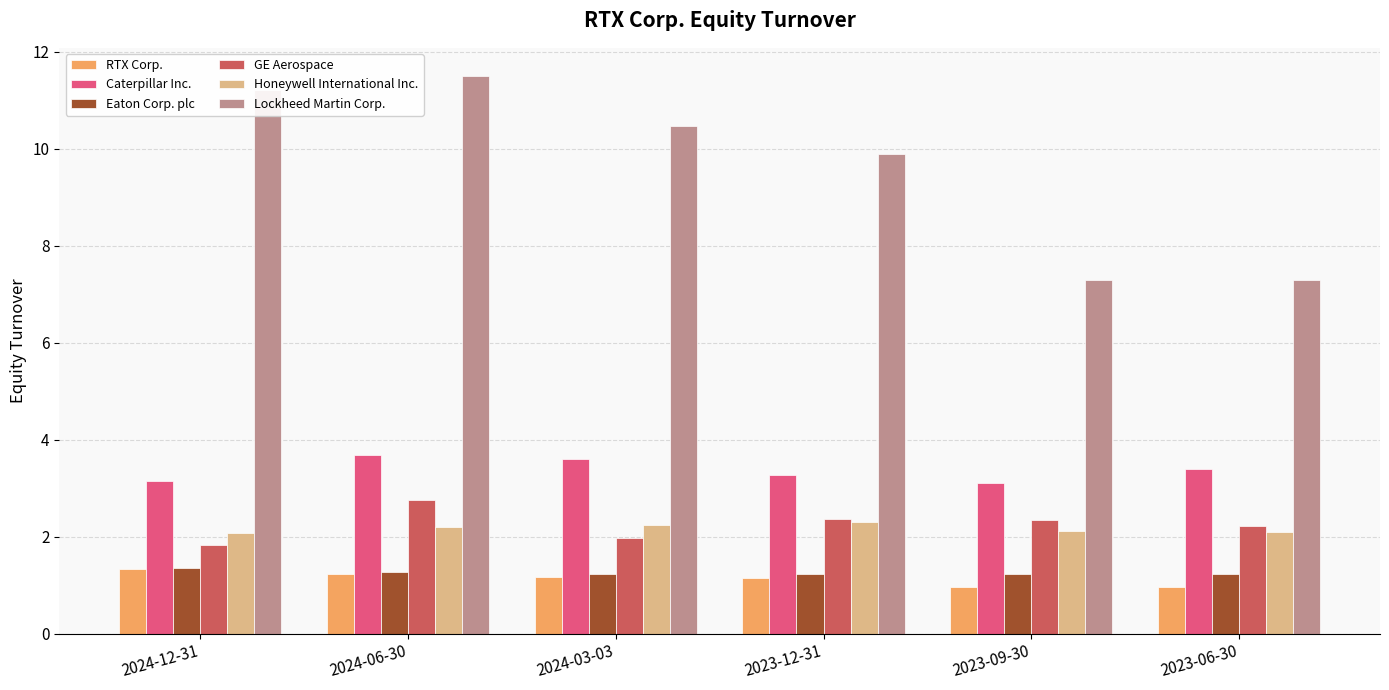

What is the average value of the RTX Corp. series?

1.1